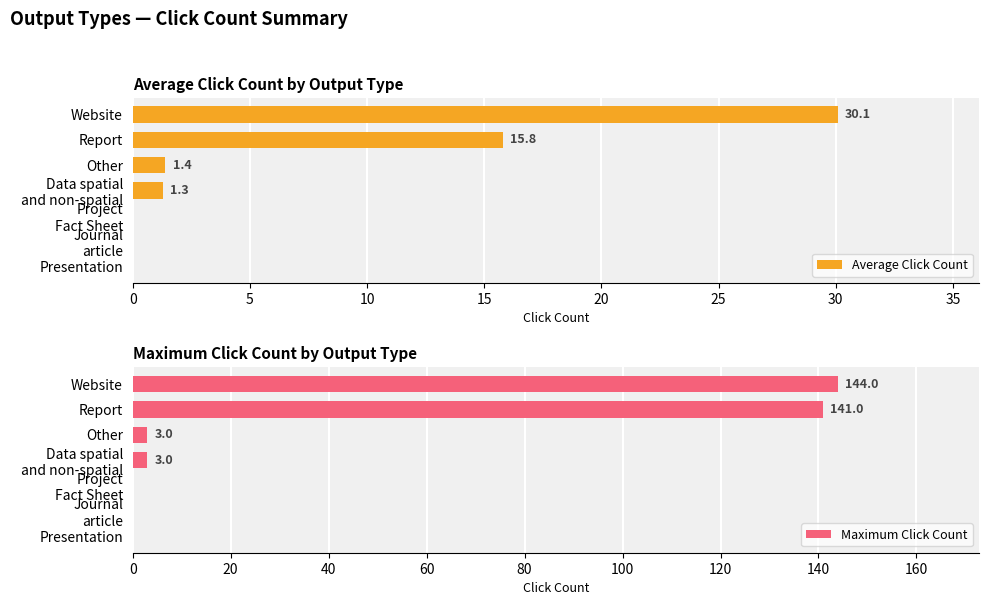

The value of Maximum Click Count at Report is 71. True or false?

False